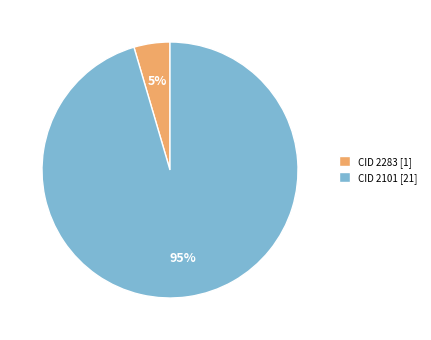

What percentage is the CID 2283 slice, to the nearest percent?

5%